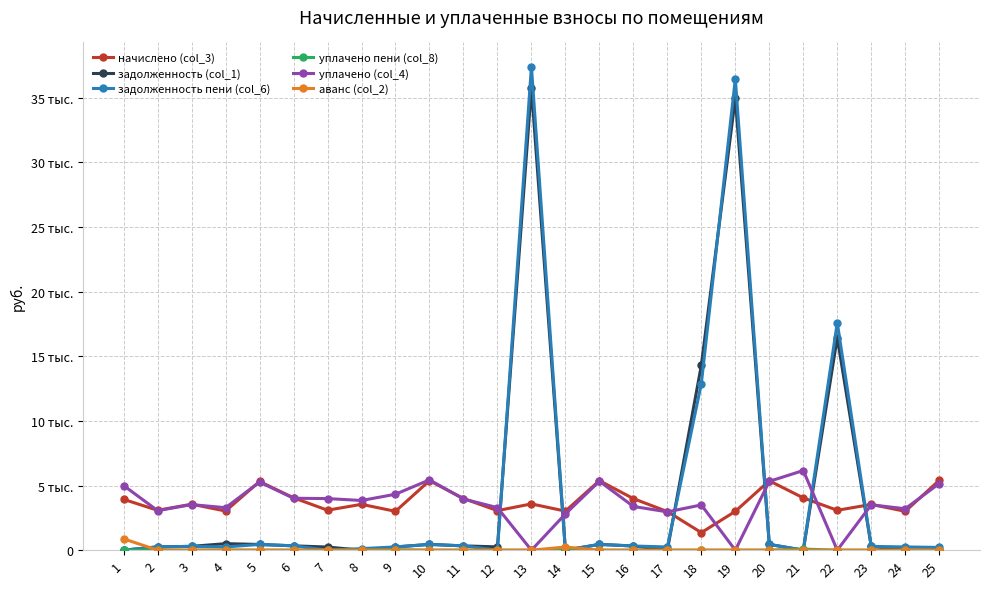

Is the value of начислено (col_3) at 3 greater than the value of задолженность (col_1) at 14?

Yes